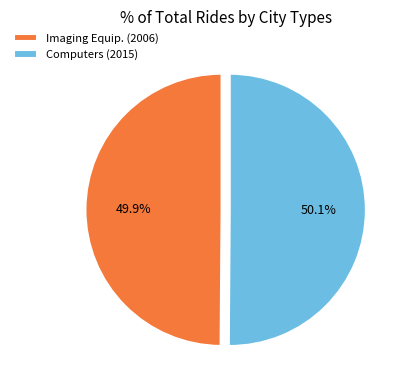

How many slices are in this pie chart?

2